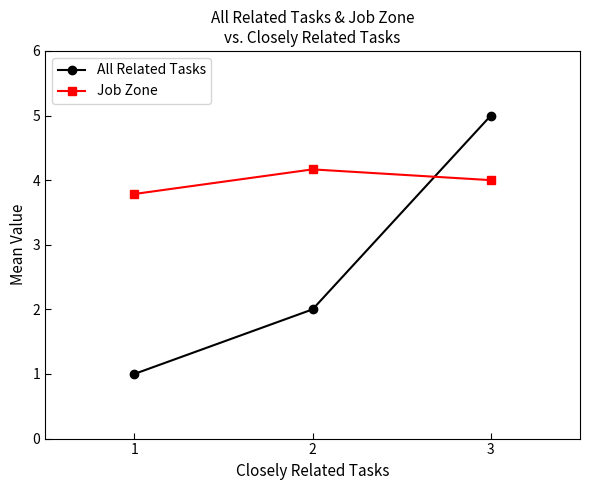

What is the minimum value shown in the chart?

1.0